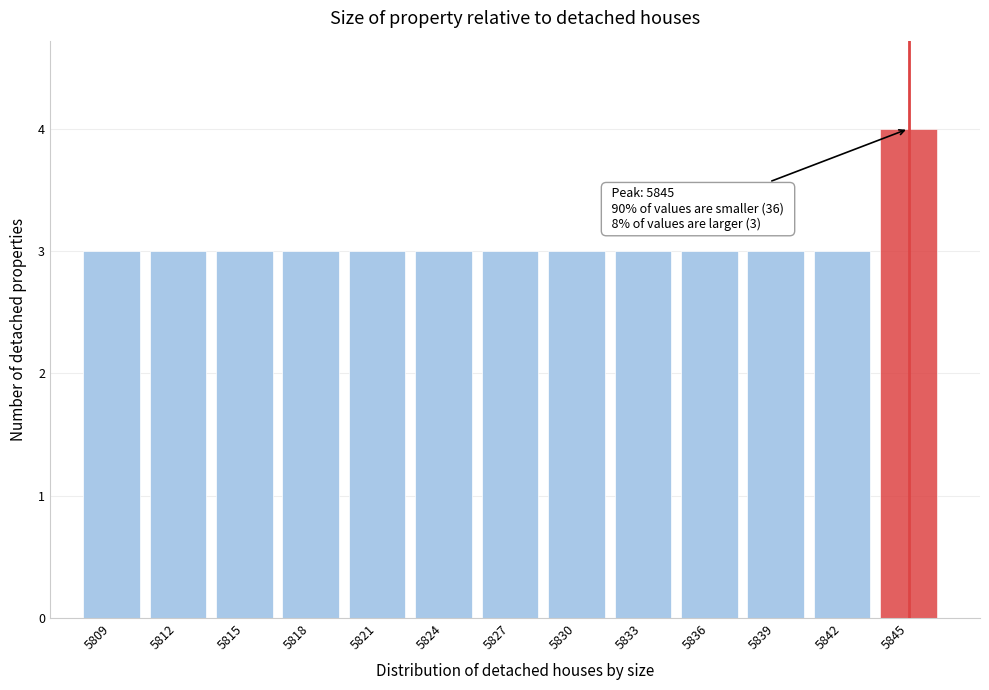

Reading left to right, what are all the values shown in this chart?

3	3	3	3	3	3	3	3	3	3	3	3	4